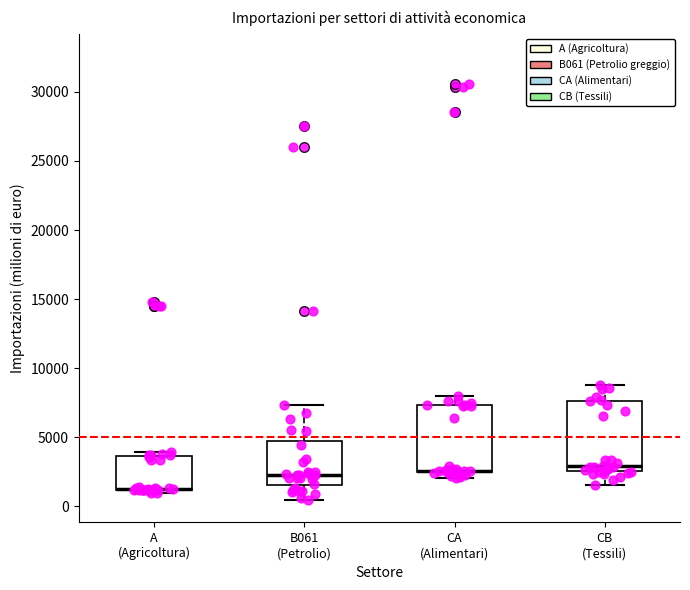

Reading left to right, transcribe this box plot: for each box, give where its median line is, the range the box spans, and where its two whiskers end, as read against the y-axis. The values are not printed on the chart, so give them approximately, as read against the axis.

A (Agricoltura): median 1500 (drawn on the box's lower edge), box 1000 to 3500, whiskers 1000 (just below the box's lower edge) to 4000
B061 (Petrolio): median 2500, box 1500 to 4500, whiskers 500 to 7500
CA (Alimentari): median 2500 (drawn on the box's lower edge), box 2500 to 7500, whiskers 2000 to 8000
CB (Tessili): median 3000, box 2500 to 7500, whiskers 1500 to 9000